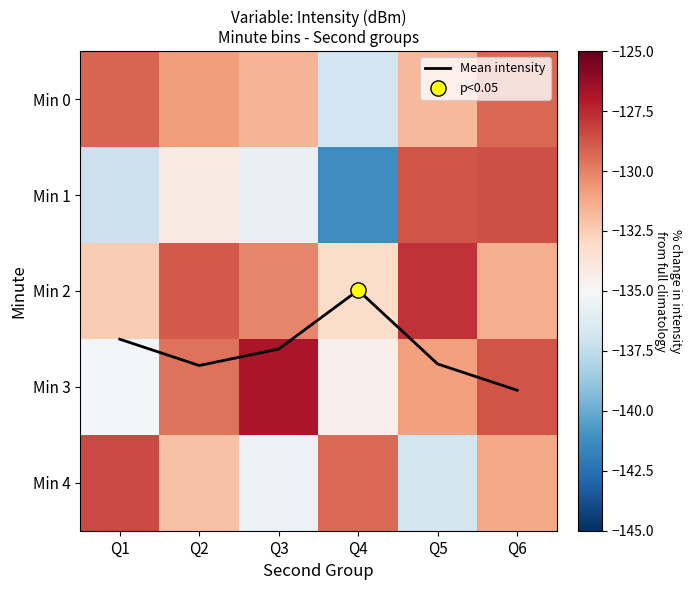

The value of Min 2 at Q6 is -59.4. True or false?

False